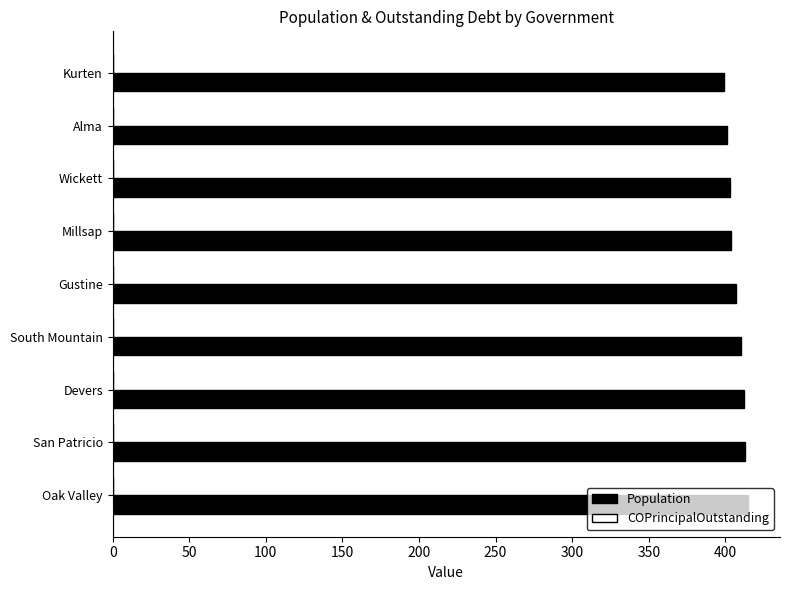

Count the number of data series in this chart.

1